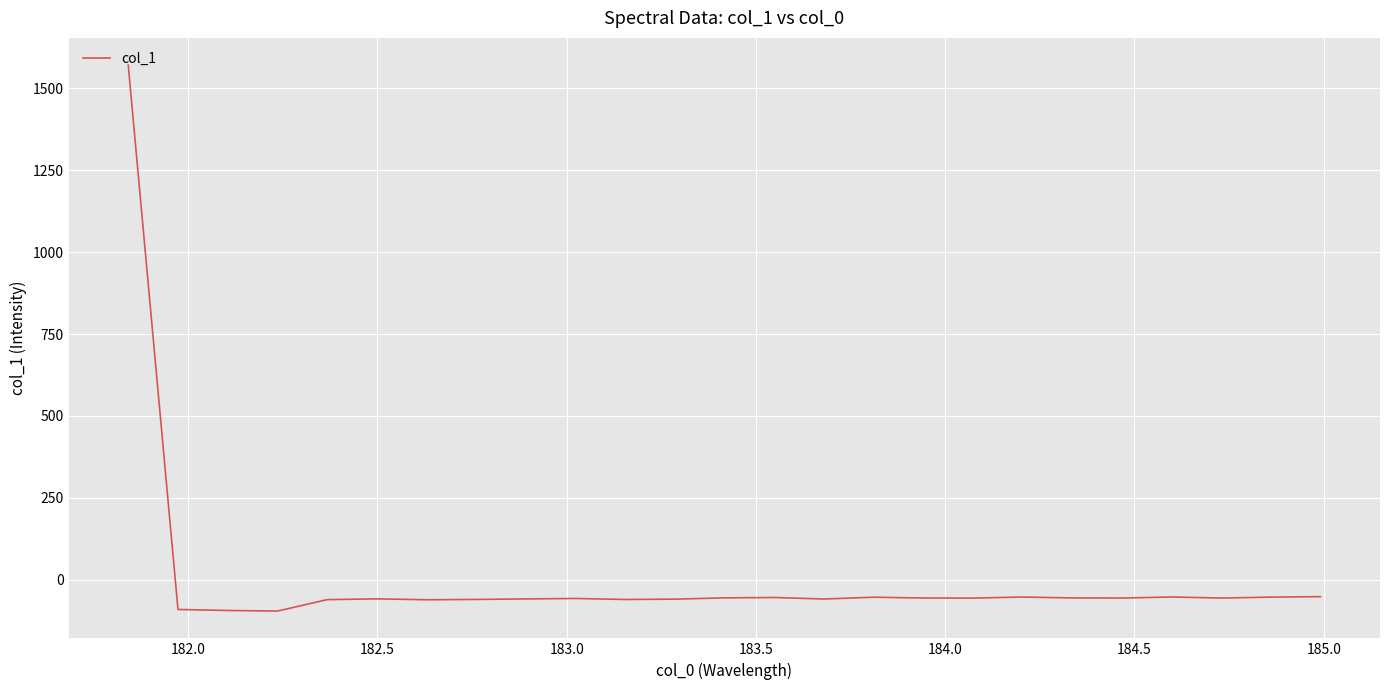

What is the smallest value displayed?

-96.1